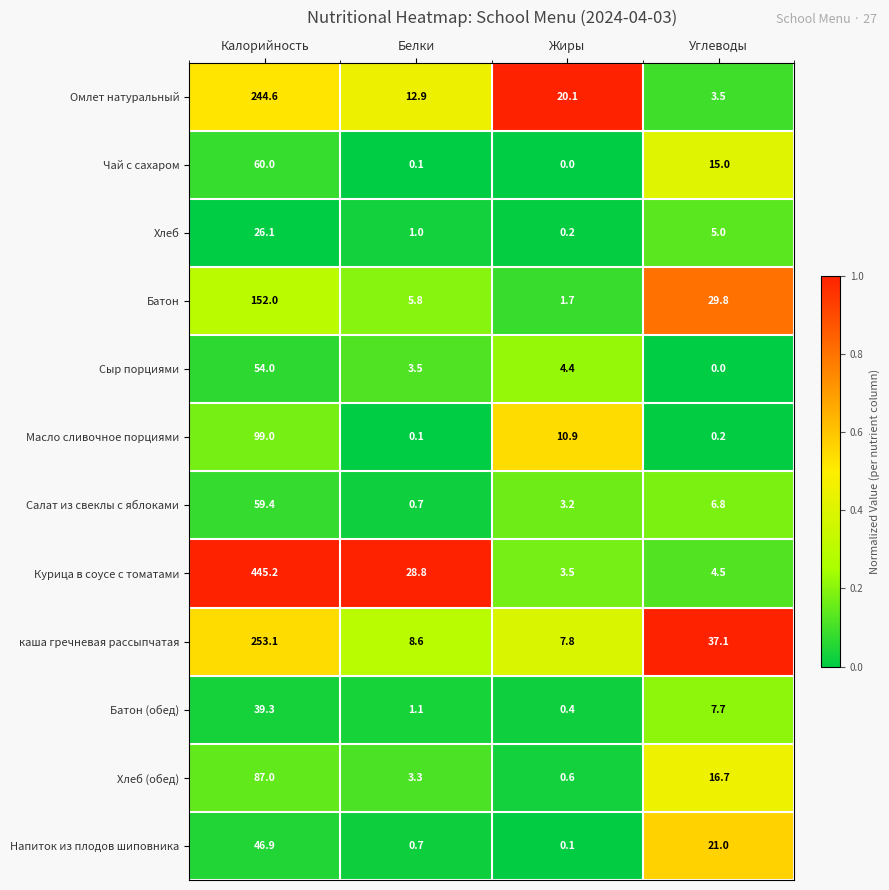

How many distinct data groups are displayed?

12